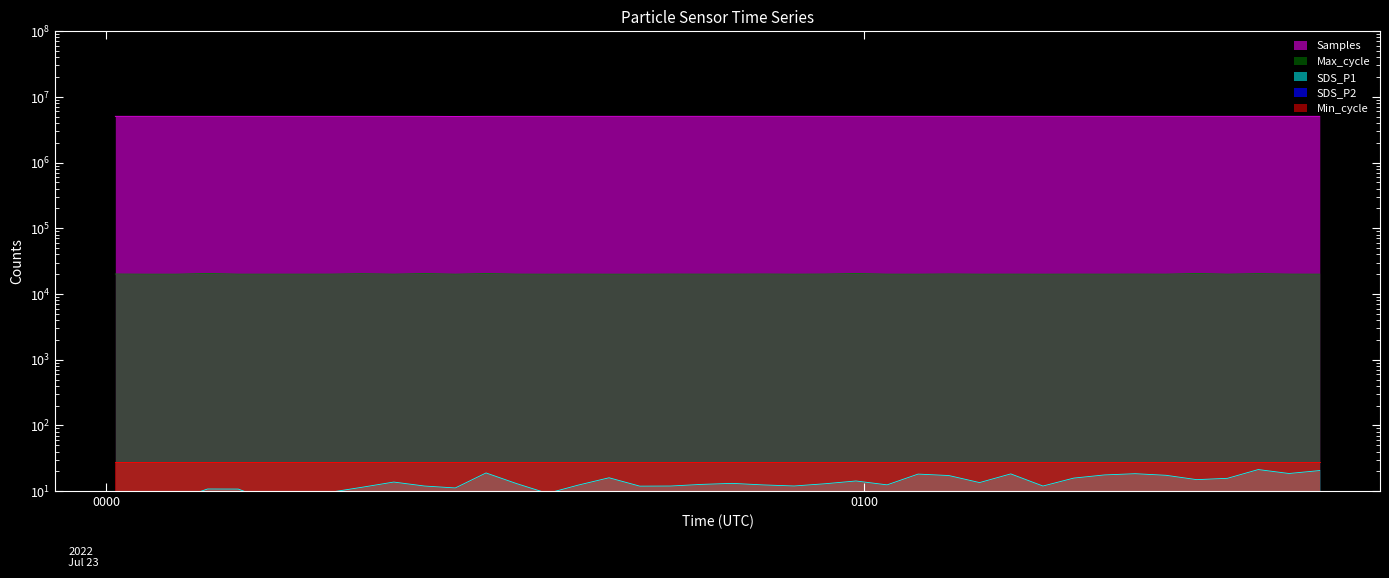

How many values in the SDS_P2 series are below 6?

9